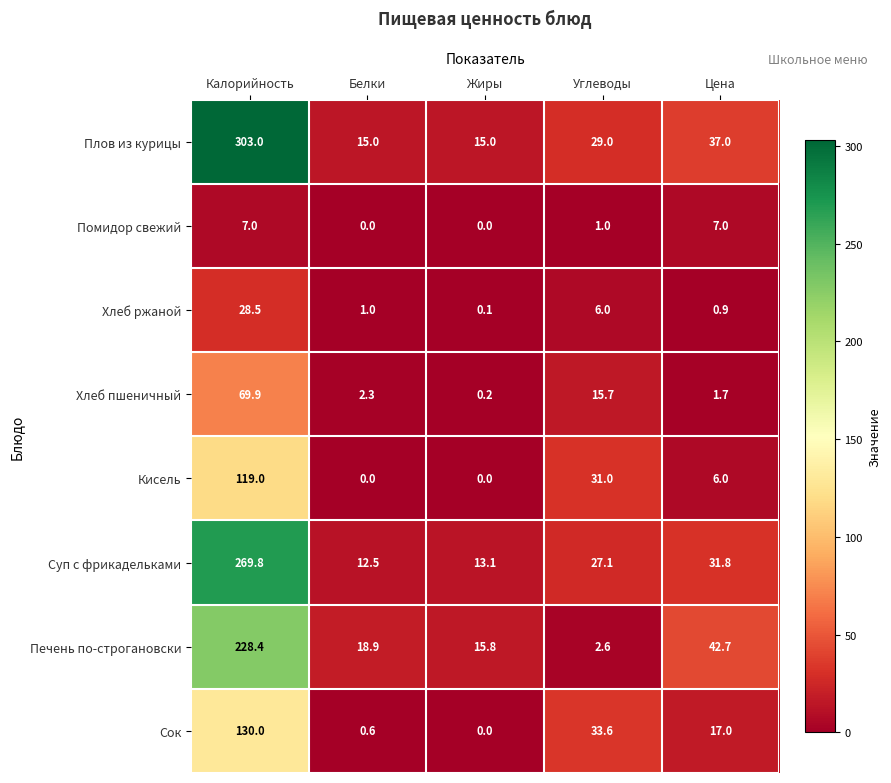

Which label corresponds to the largest value in the chart?

Калорийность